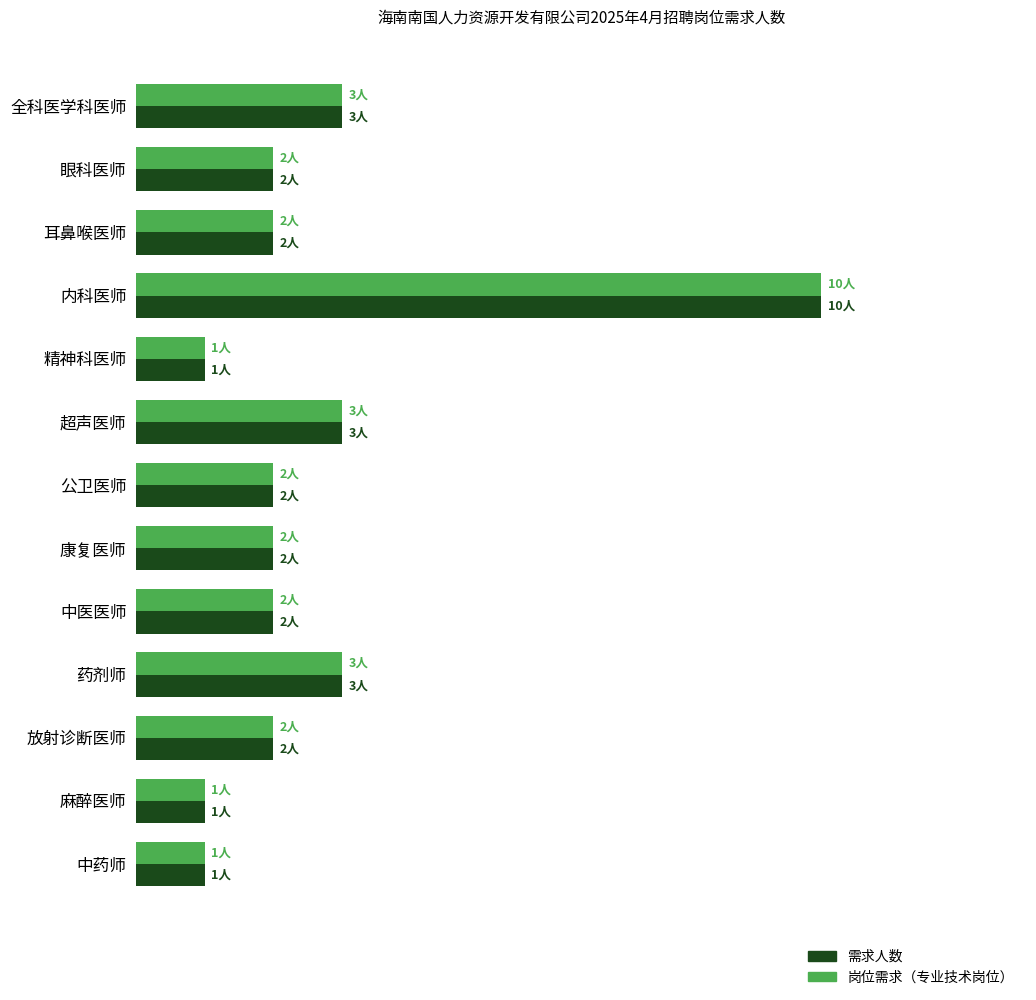

What is the average value of the 岗位需求（专业技术岗位） series?

3